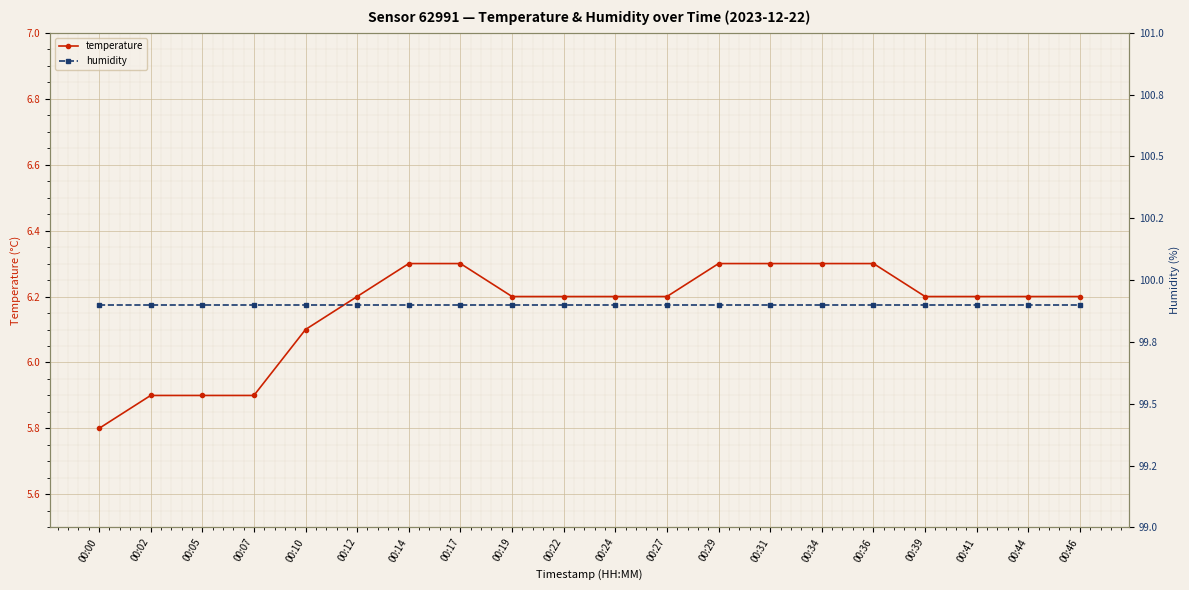

Reading left to right, list all the values displayed in this chart.

temperature: 5.8	5.9	5.9	5.9	6.1	6.2	6.3	6.3	6.2	6.2	6.2	6.2	6.3	6.3	6.3	6.3	6.2	6.2	6.2	6.2
humidity: 99.9	99.9	99.9	99.9	99.9	99.9	99.9	99.9	99.9	99.9	99.9	99.9	99.9	99.9	99.9	99.9	99.9	99.9	99.9	99.9